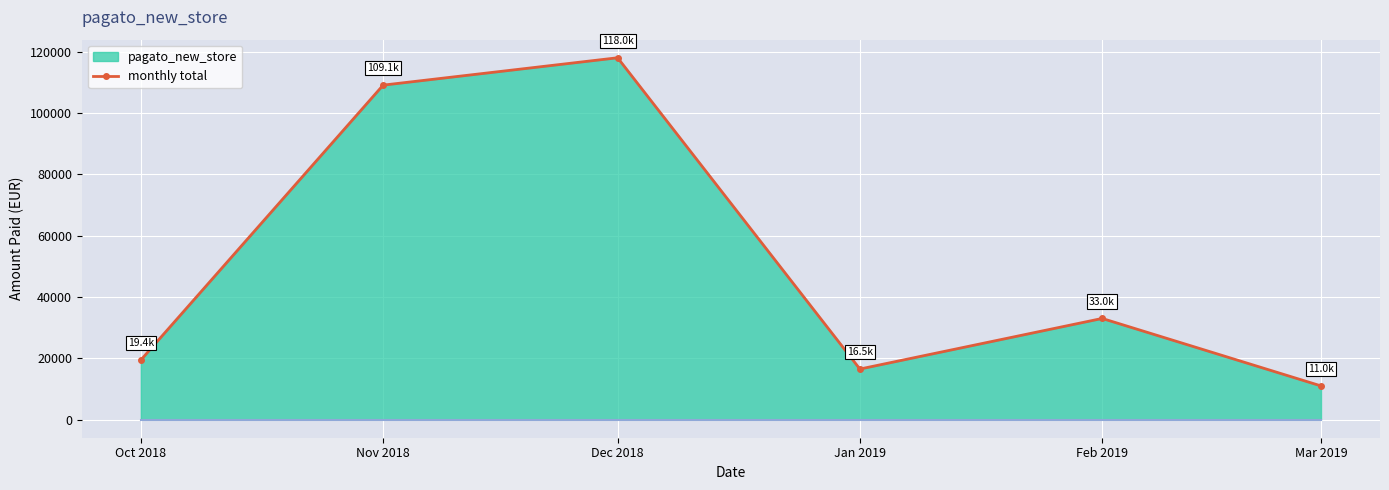

Where is the first local maximum?

Dec 2018